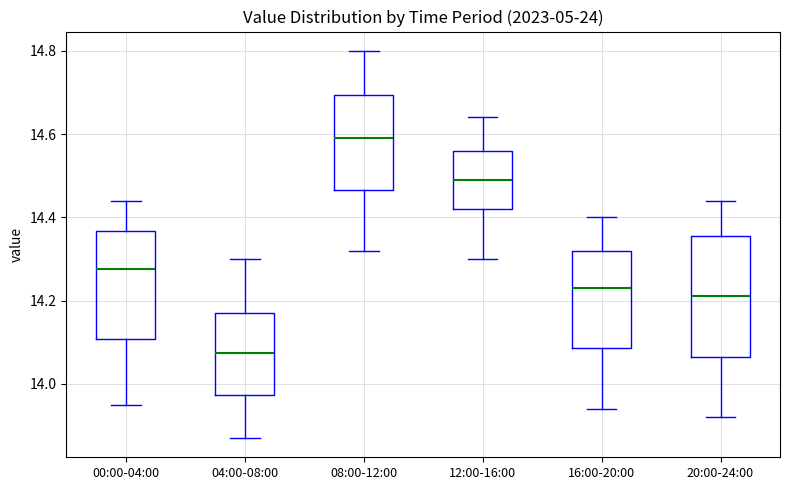

Reading left to right, read every box against the y-axis: the position of its median line, the range the box covers, and the ends of its whiskers. The values are not printed on the chart, so give them approximately, as read against the axis.

00:00-04:00: median 14.28, box 14.10 to 14.36, whiskers 13.96 to 14.44
04:00-08:00: median 14.08, box 13.98 to 14.18, whiskers 13.88 to 14.30
08:00-12:00: median 14.60, box 14.46 to 14.70, whiskers 14.32 to 14.80
12:00-16:00: median 14.50, box 14.42 to 14.56, whiskers 14.30 to 14.64
16:00-20:00: median 14.24, box 14.08 to 14.32, whiskers 13.94 to 14.40
20:00-24:00: median 14.22, box 14.06 to 14.36, whiskers 13.92 to 14.44